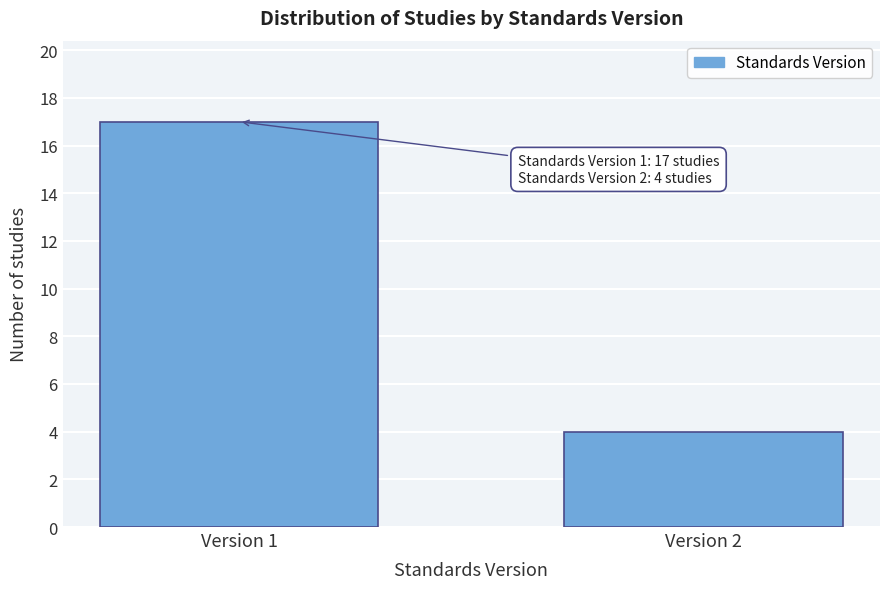

Reading left to right, extract all data points from this chart.

Version 1=17	Version 2=4